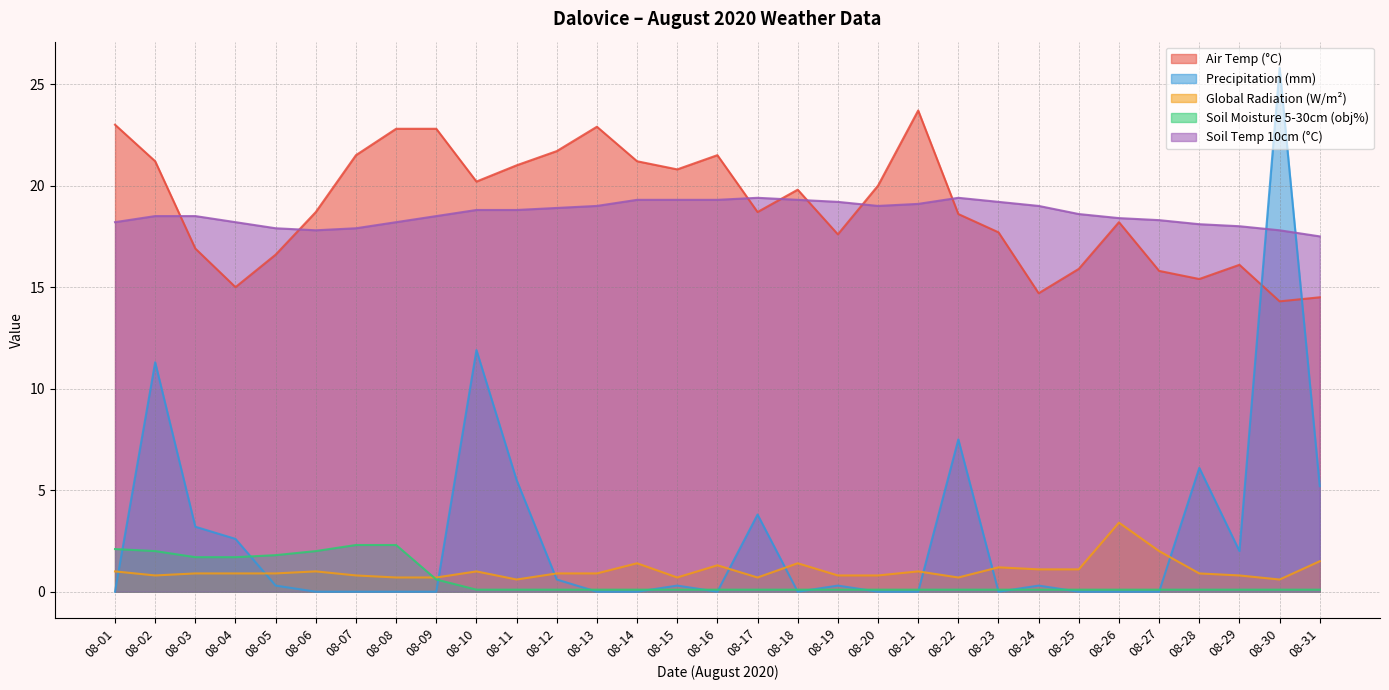

How many lines are shown in the chart?

5